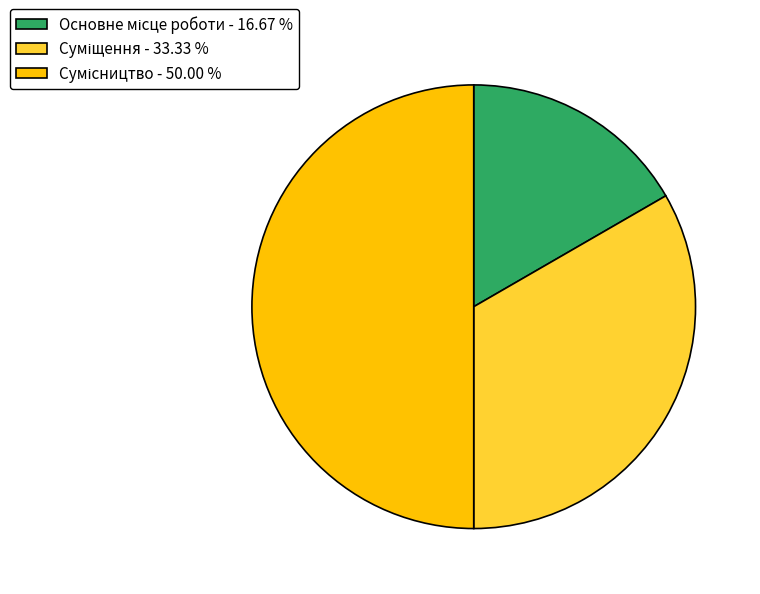

To the nearest percent, what is the combined percentage of Суміщення and Сумісництво?

83%